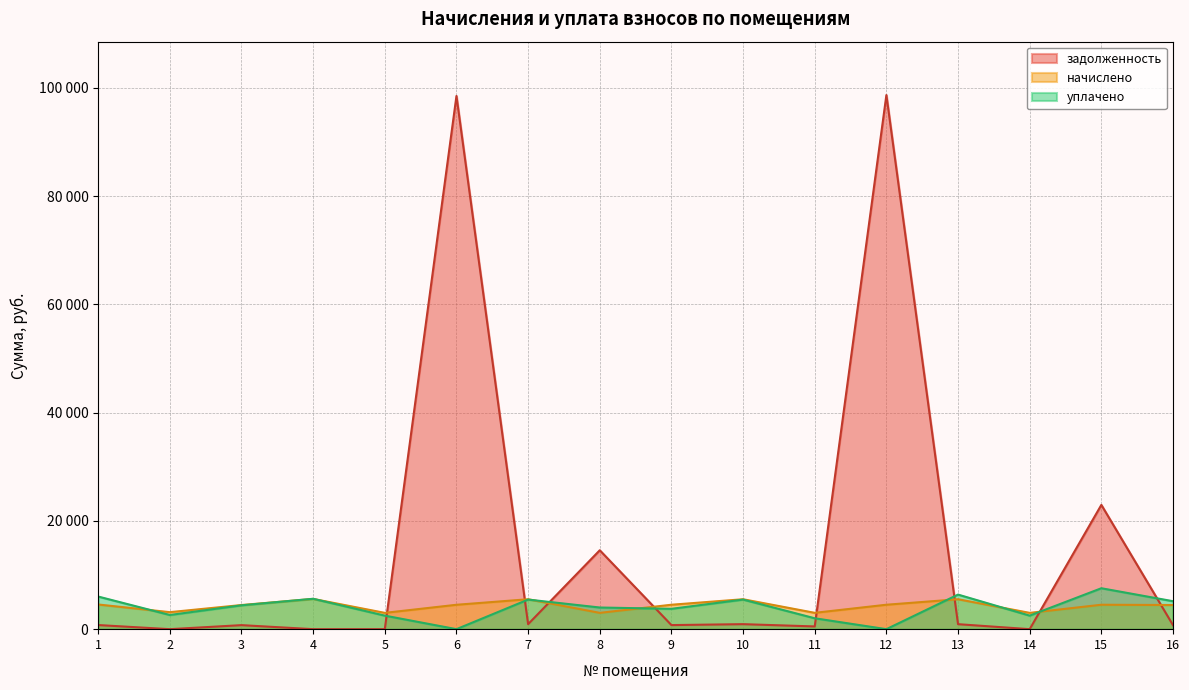

True or false: уплачено has more than 0 points higher than both neighbors.

True